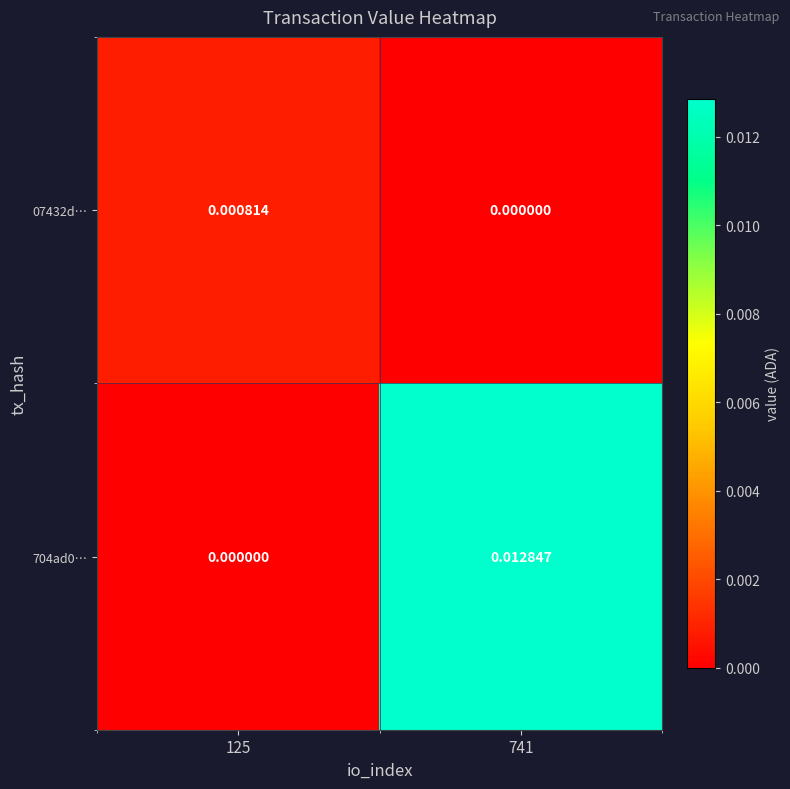

Which series has the widest spread of values?

704ad0…